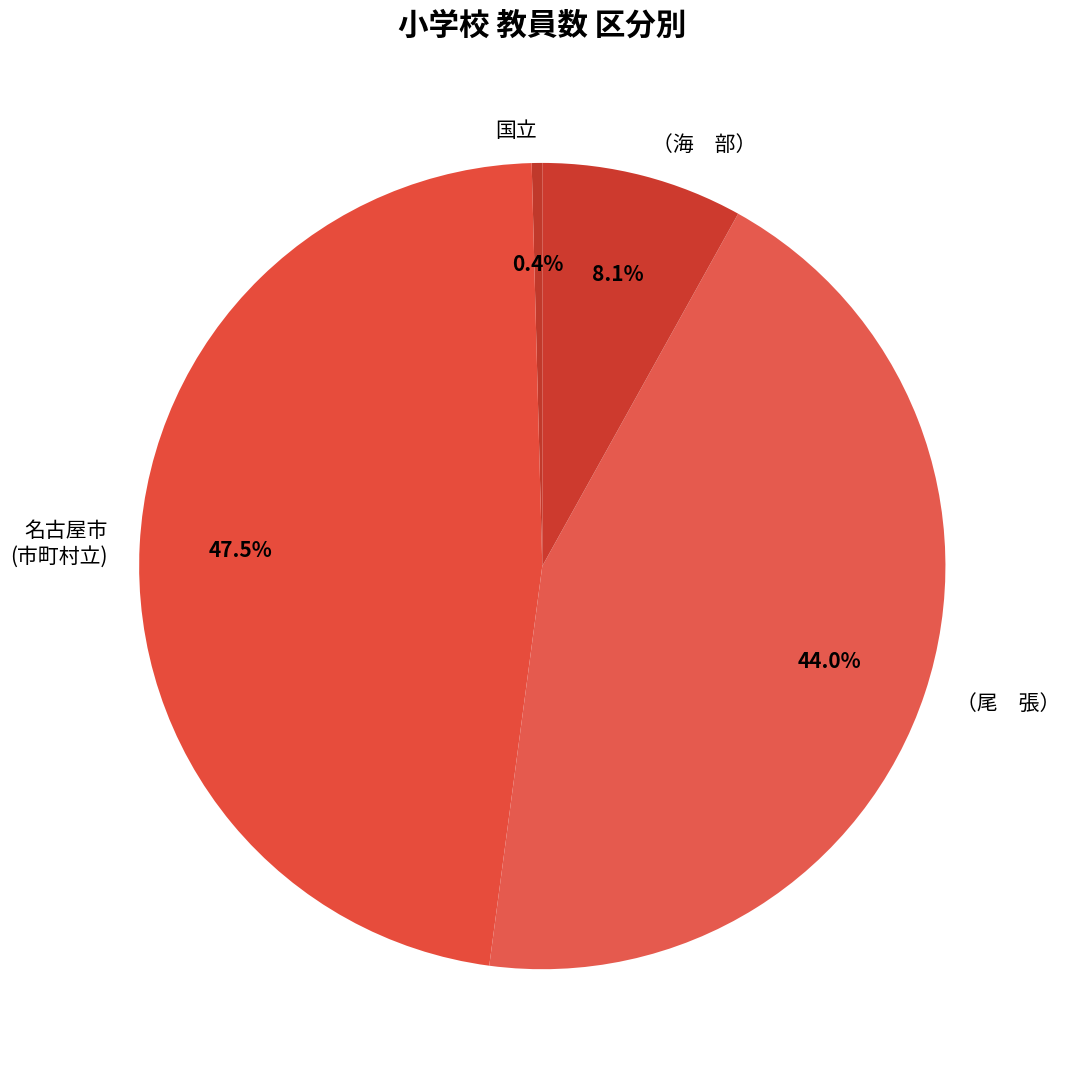

How many slices are in this pie chart?

4